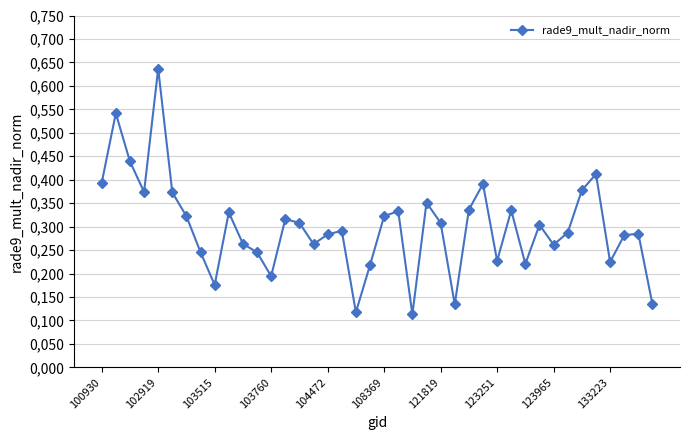

Does the chart have visible grid lines?

Yes